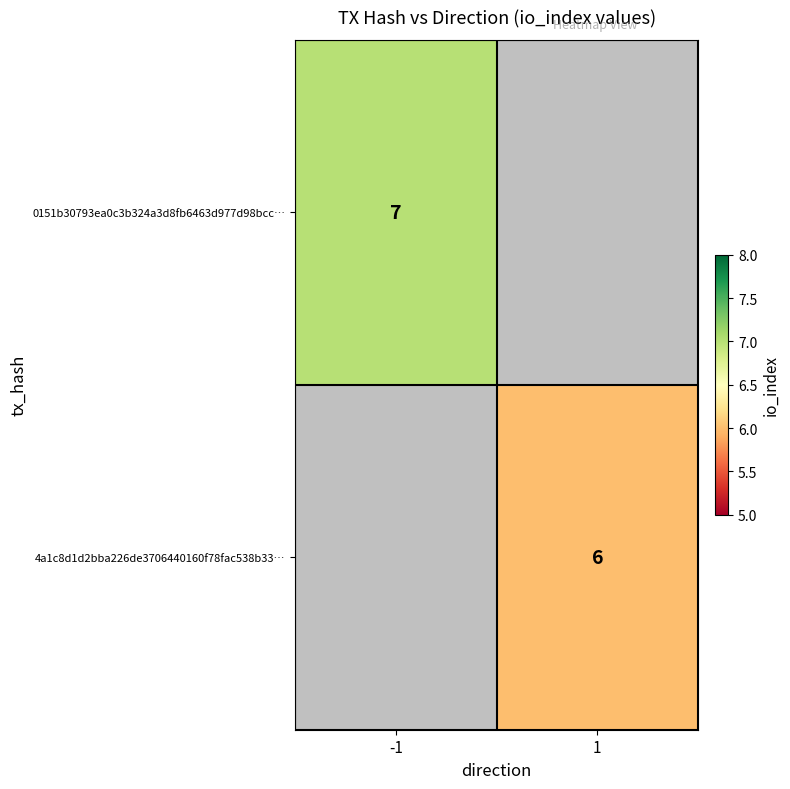

At how many categories does at least one series exceed 6?

1